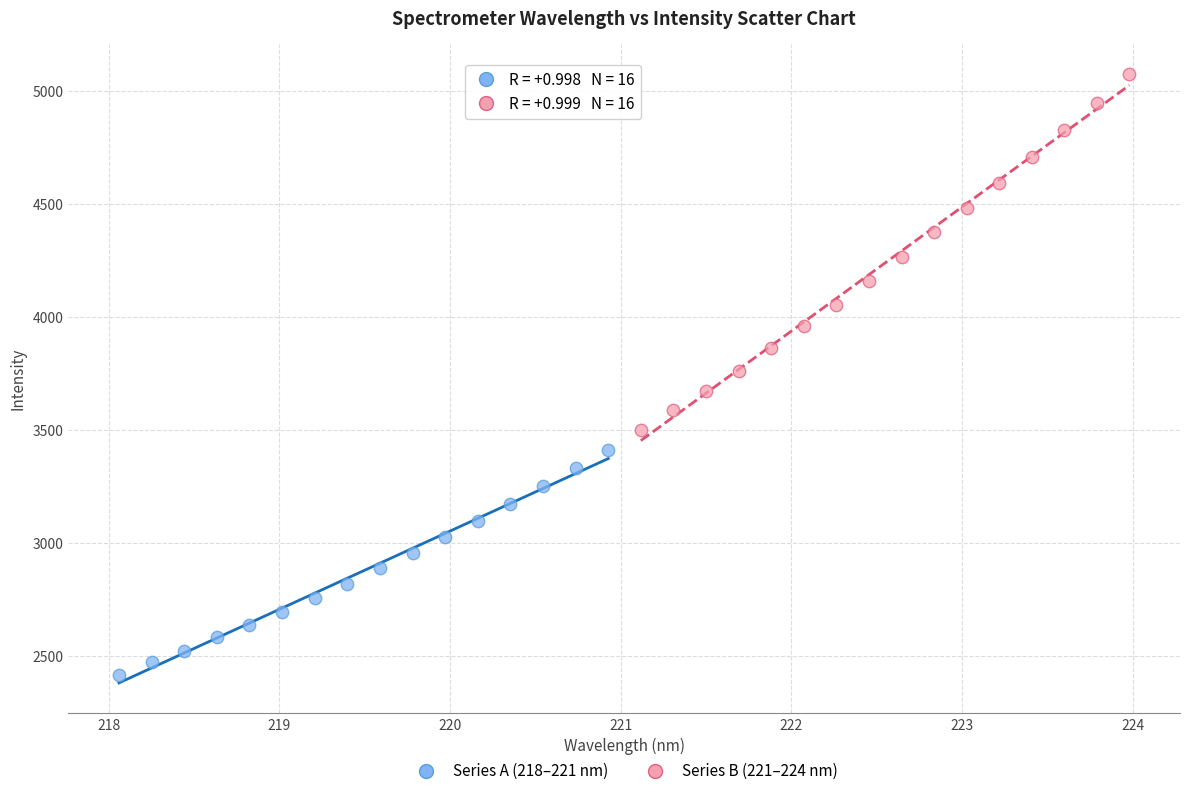

Which series contains the highest Y value?

Series B (221–224 nm)